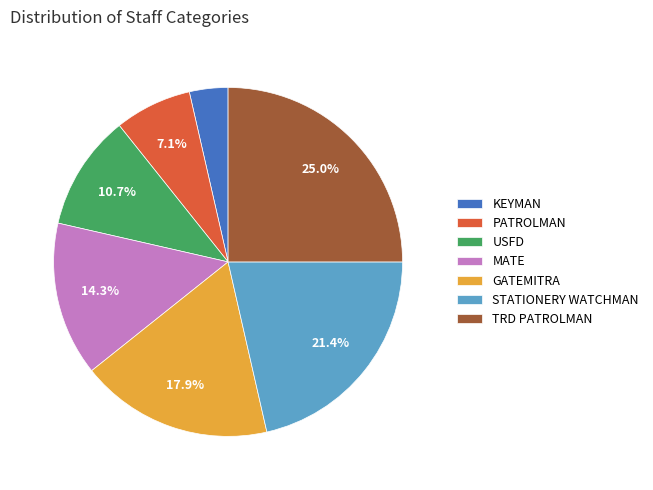

What is the smallest slice in the pie chart?

KEYMAN